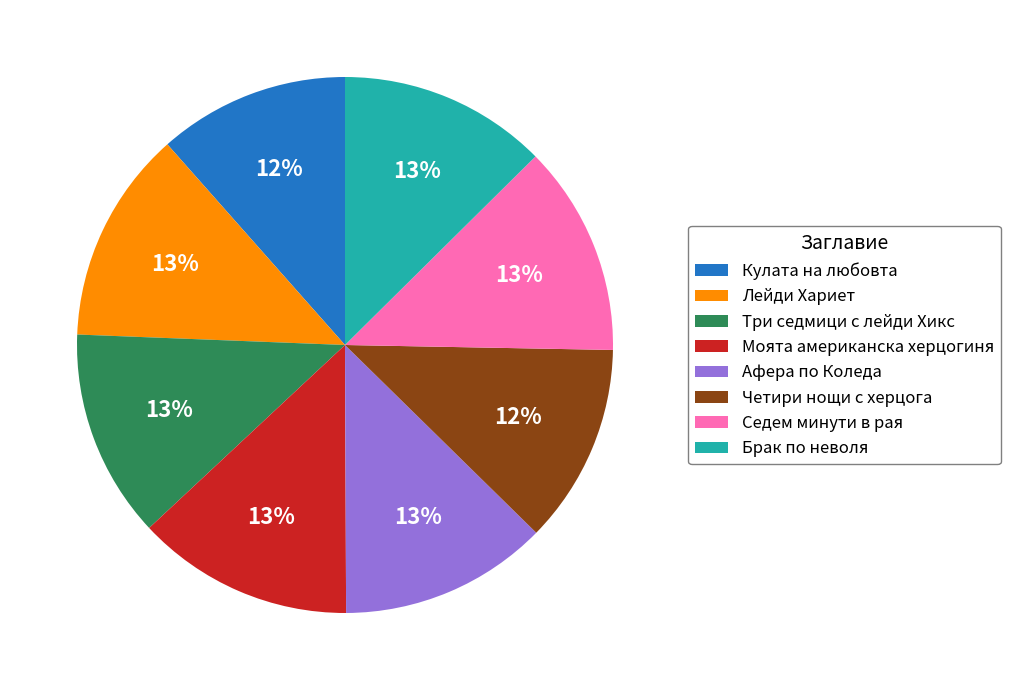

Is the sum of Лейди Хариет and Моята американска херцогиня greater than half?

No